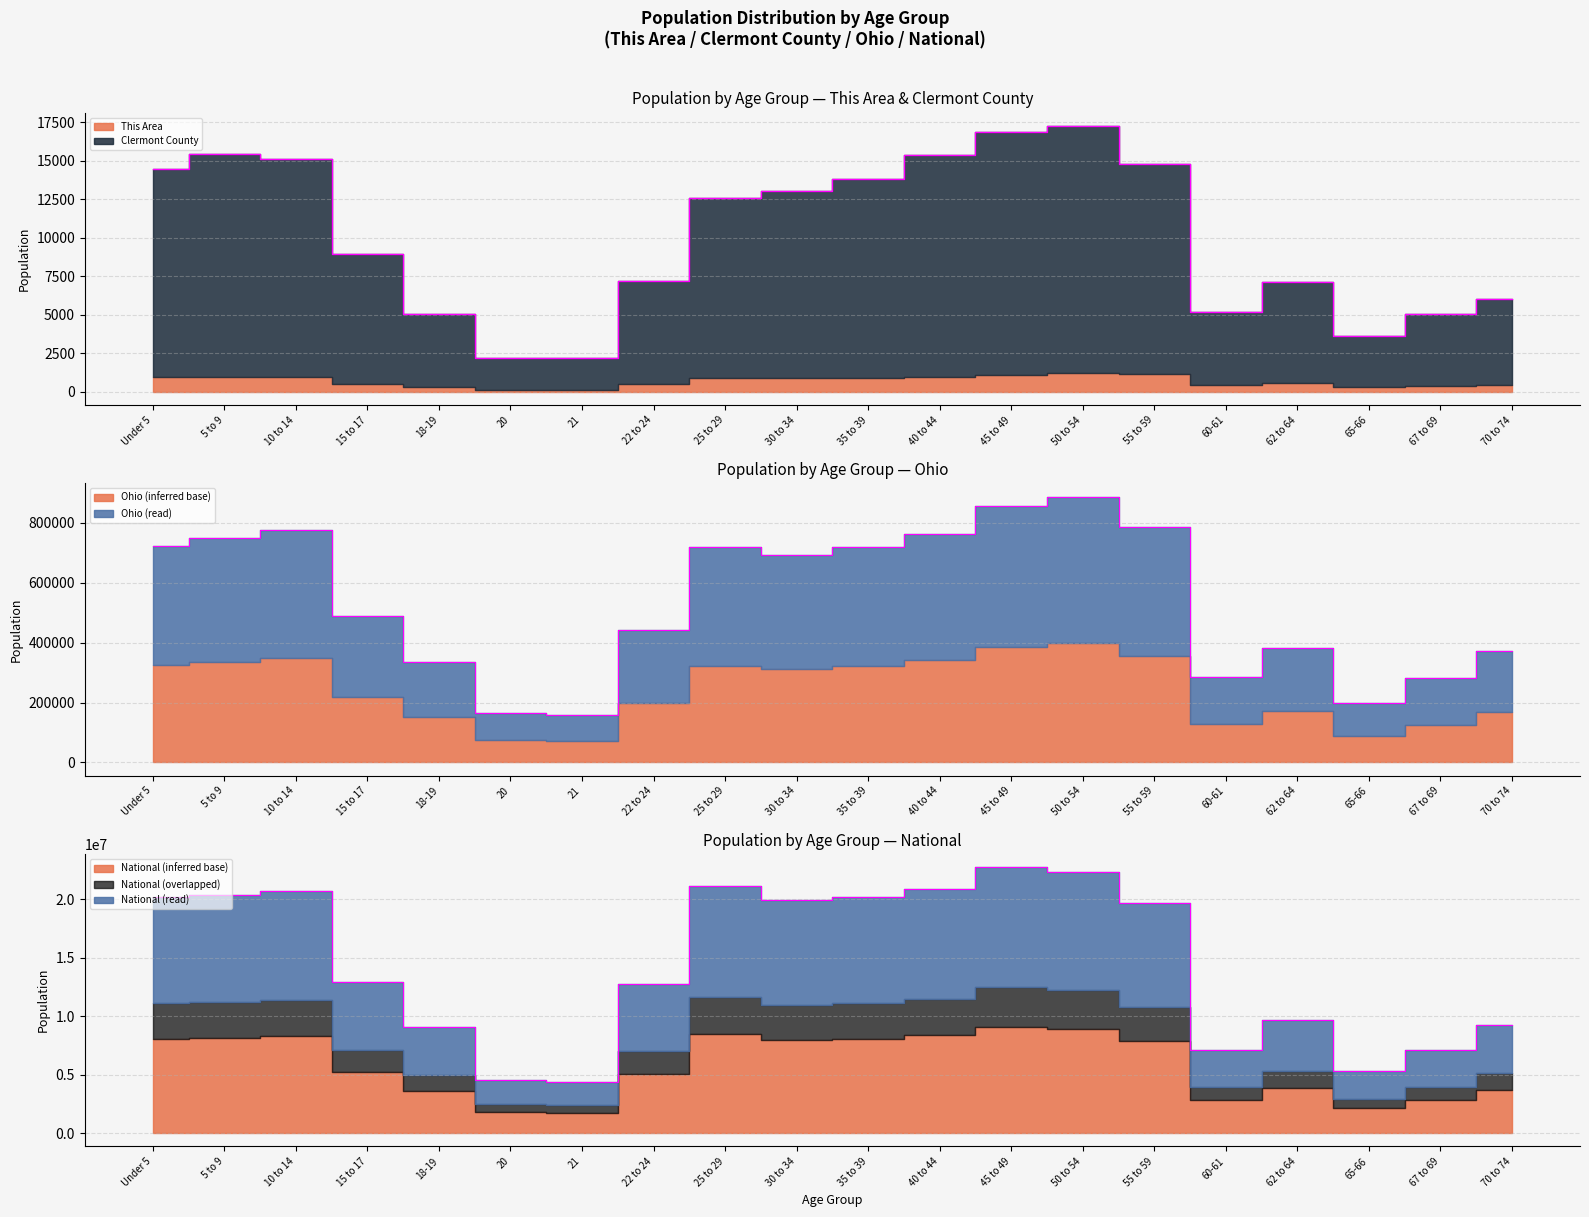

Which series changed the most between 55 to 59 and 60-61?

Ohio